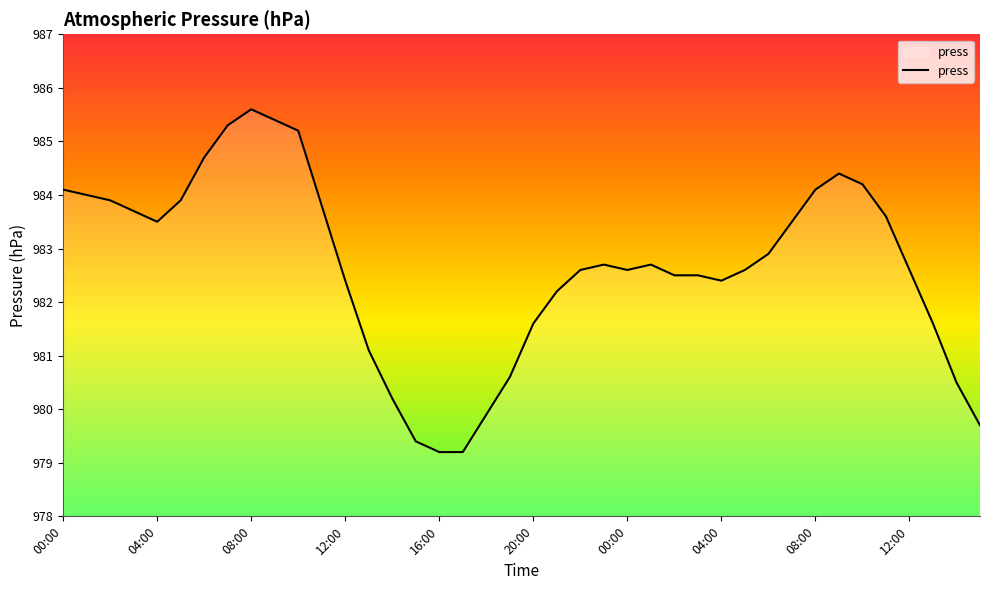

What is the greatest value displayed?

985.6